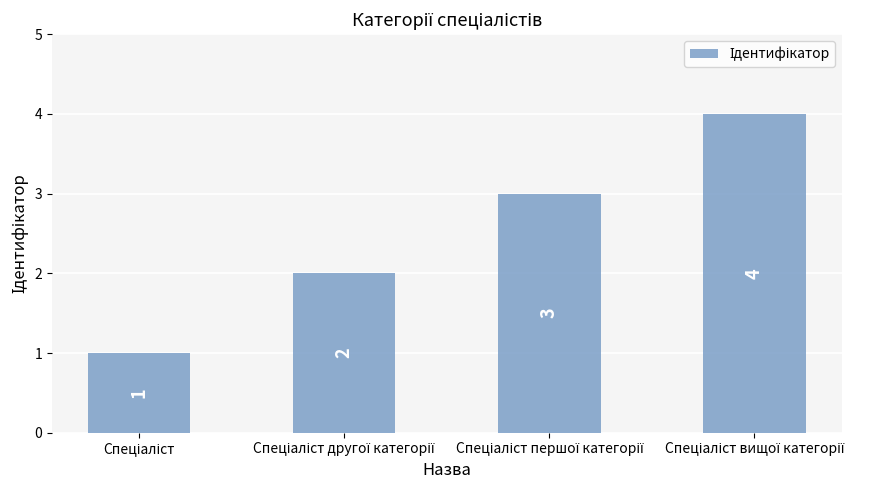

Reading left to right, list all the values displayed in this chart.

1	2	3	4